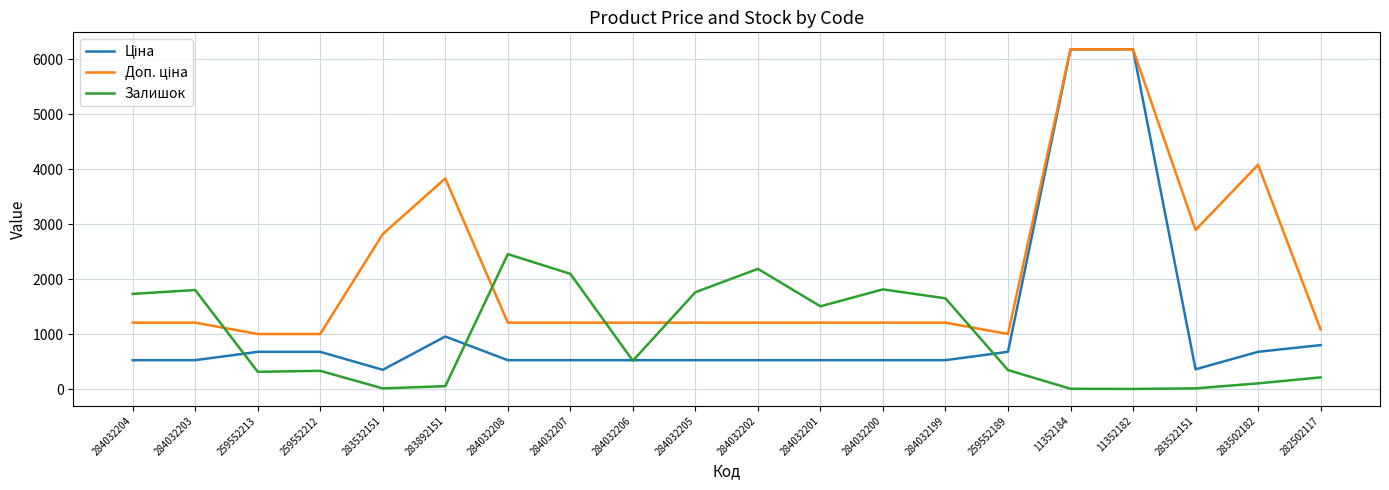

Does the chart display data point markers on the line(s)?

No